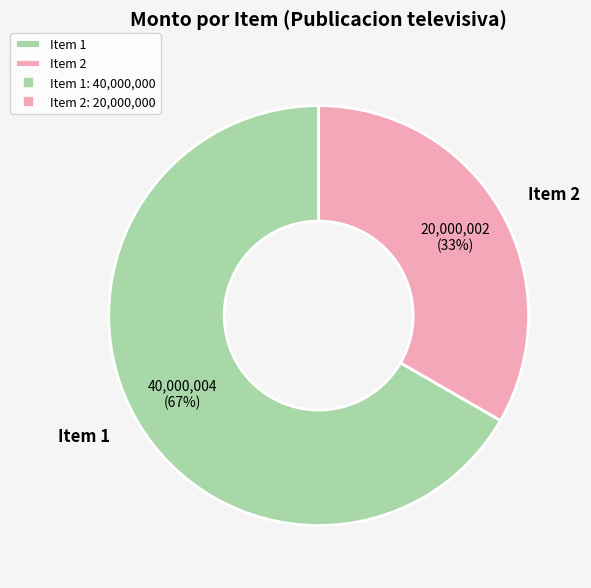

Is there a majority slice in this chart?

Yes